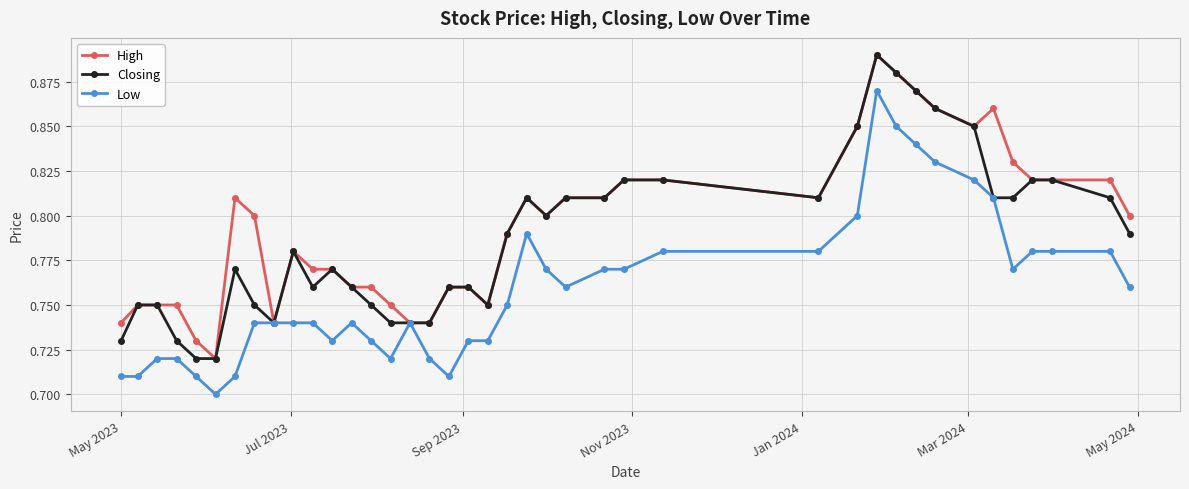

How many series are shown in this chart?

3